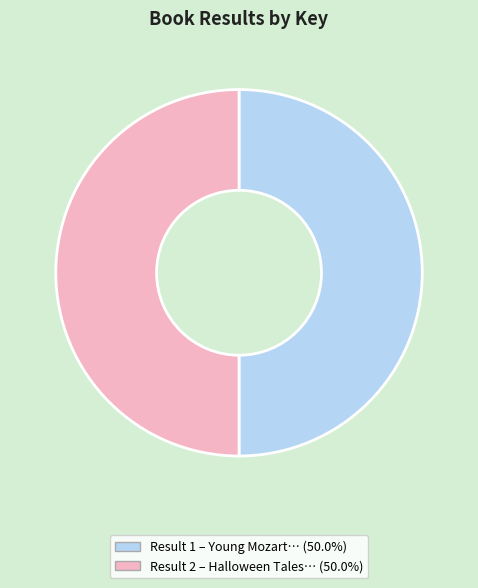

How many segments does this pie chart have?

2